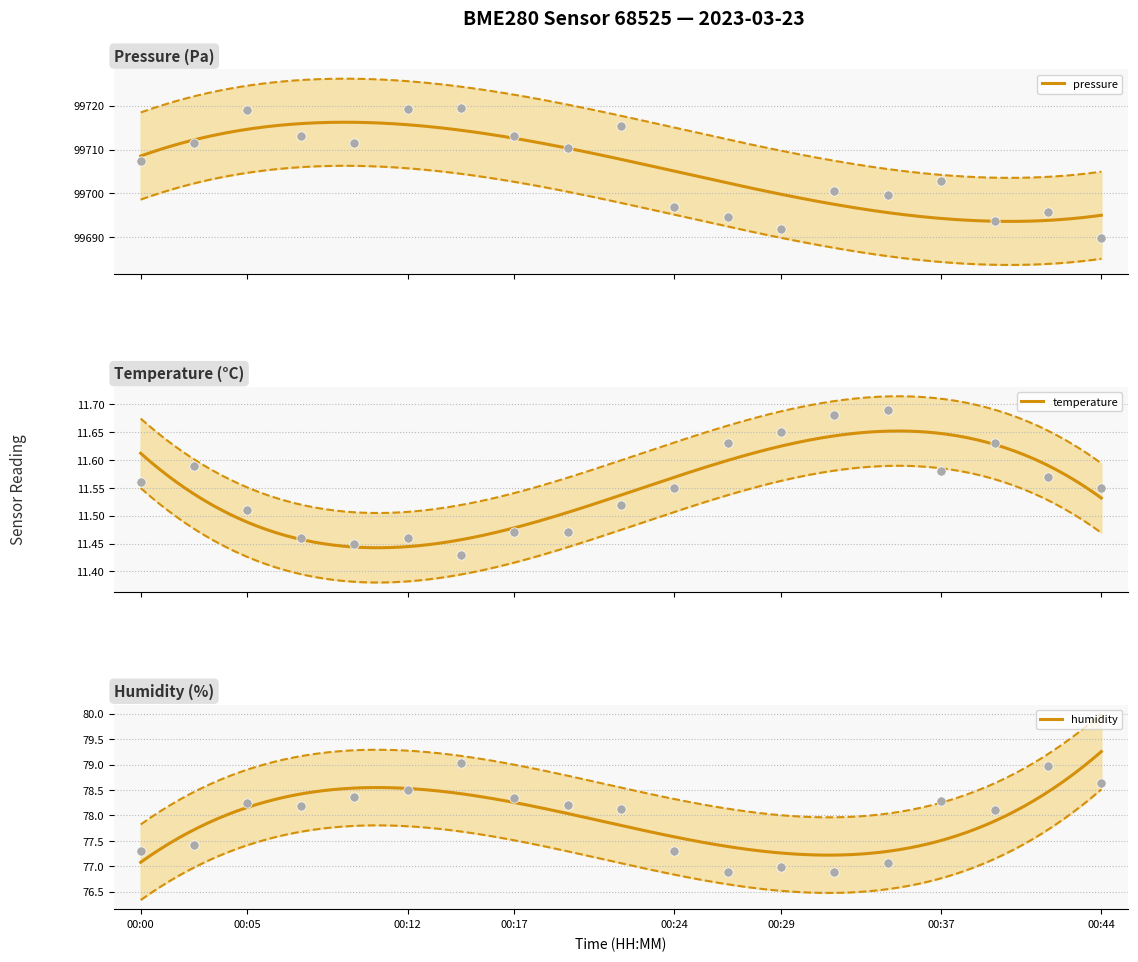

What are all the series names shown in the legend?

pressure, temperature, humidity